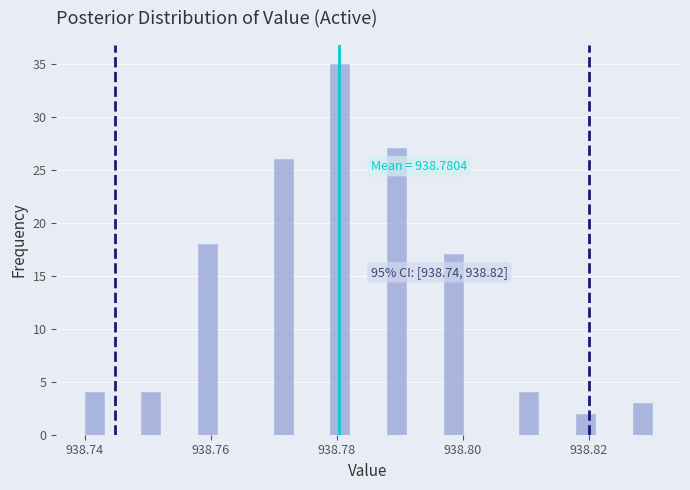

Read against the x-axis, roughly where is the centre of the tallest bar?

938.780